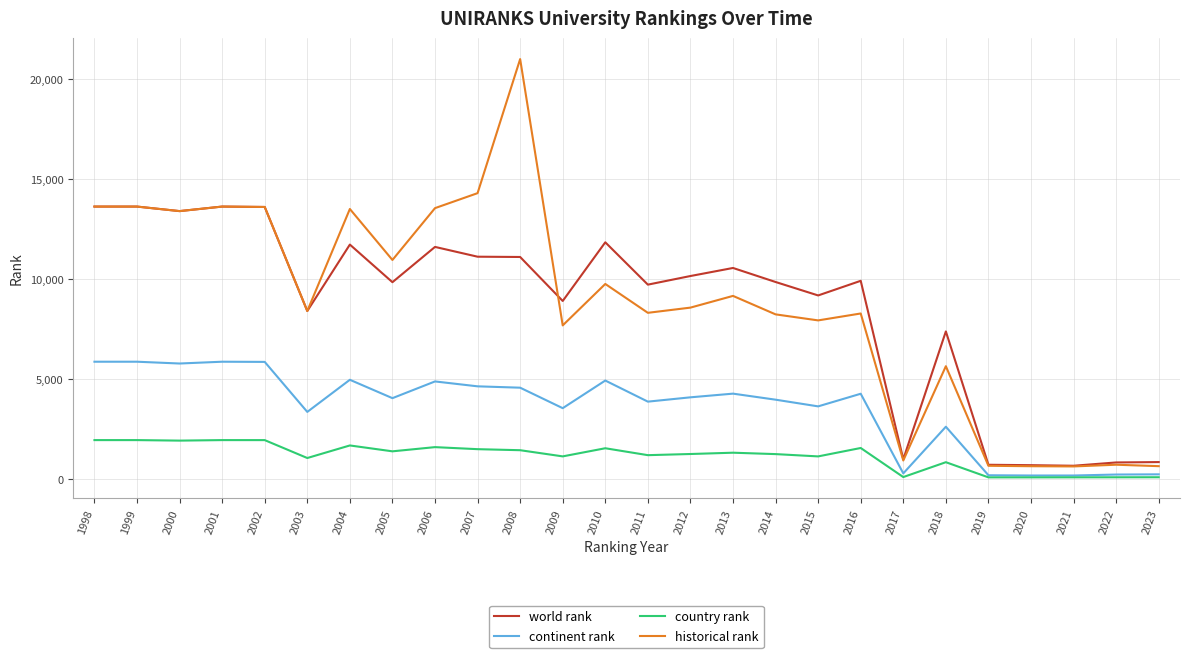

At which category is the sum across all series the highest?

2008